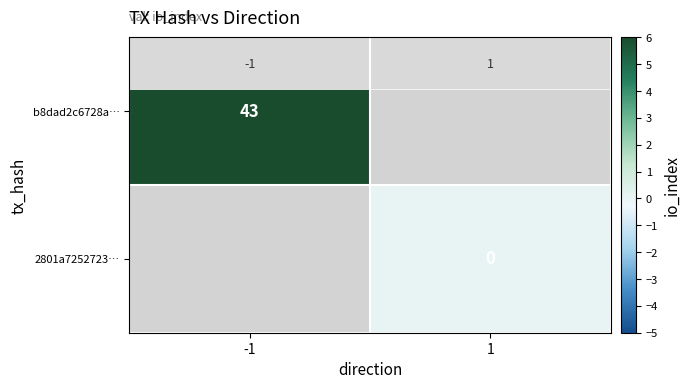

Is the value of b8dad2c6728a… at 1 greater than the value of 2801a7252723… at -1?

No